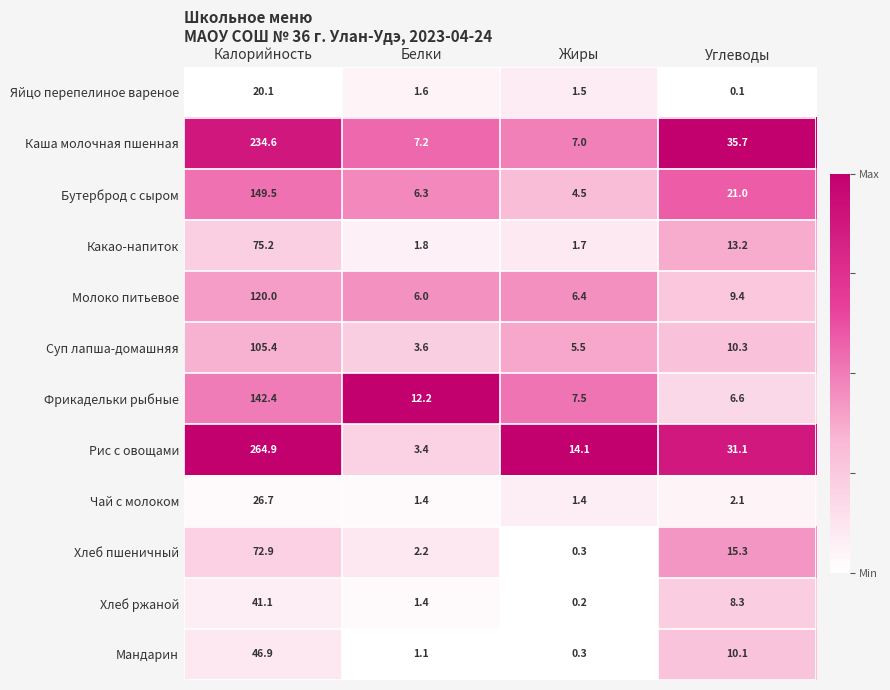

At which label does Хлеб ржаной reach its peak?

Калорийность